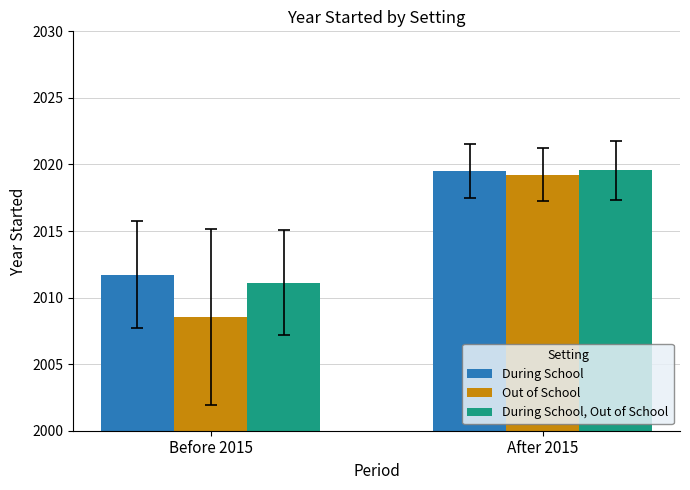

Which series has the largest total across all categories?

During School